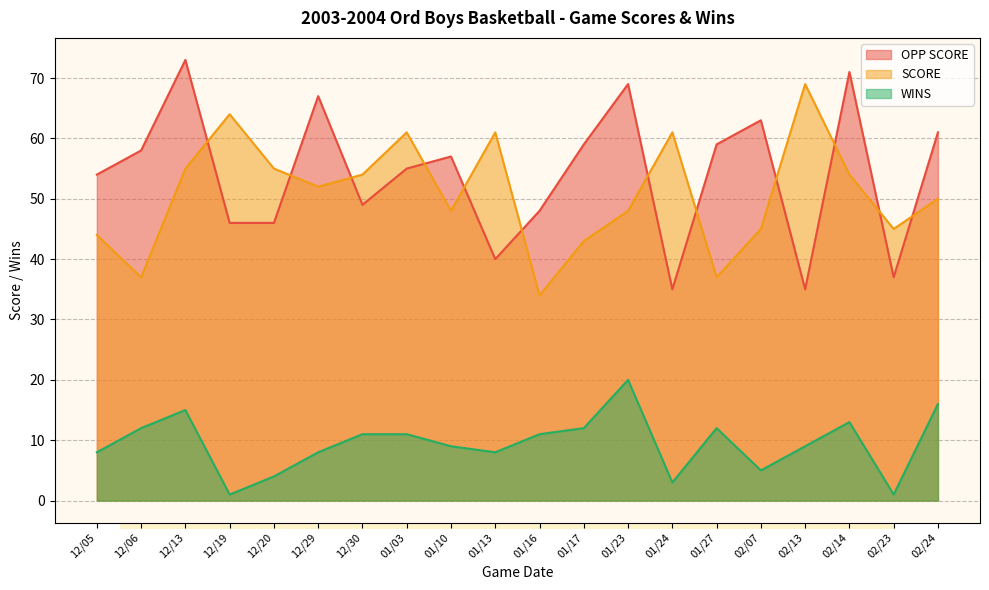

Count the number of data series in this chart.

3